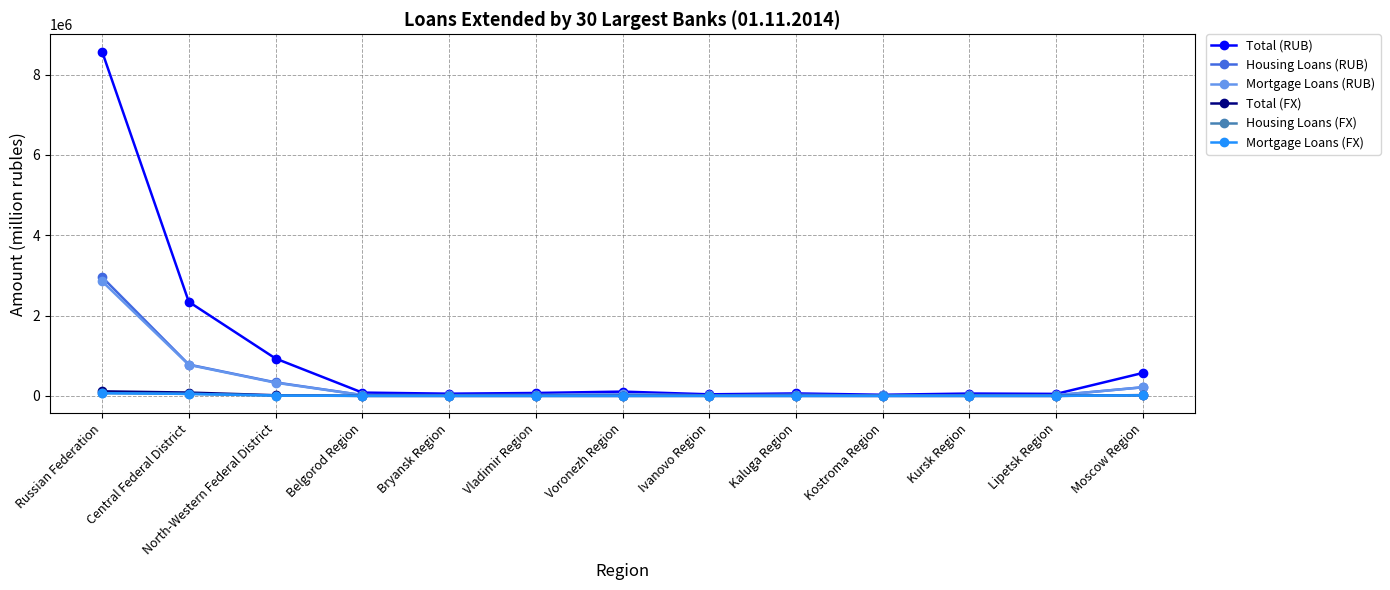

Which series changed the most between North-Western Federal District and Kostroma Region?

Total (RUB)